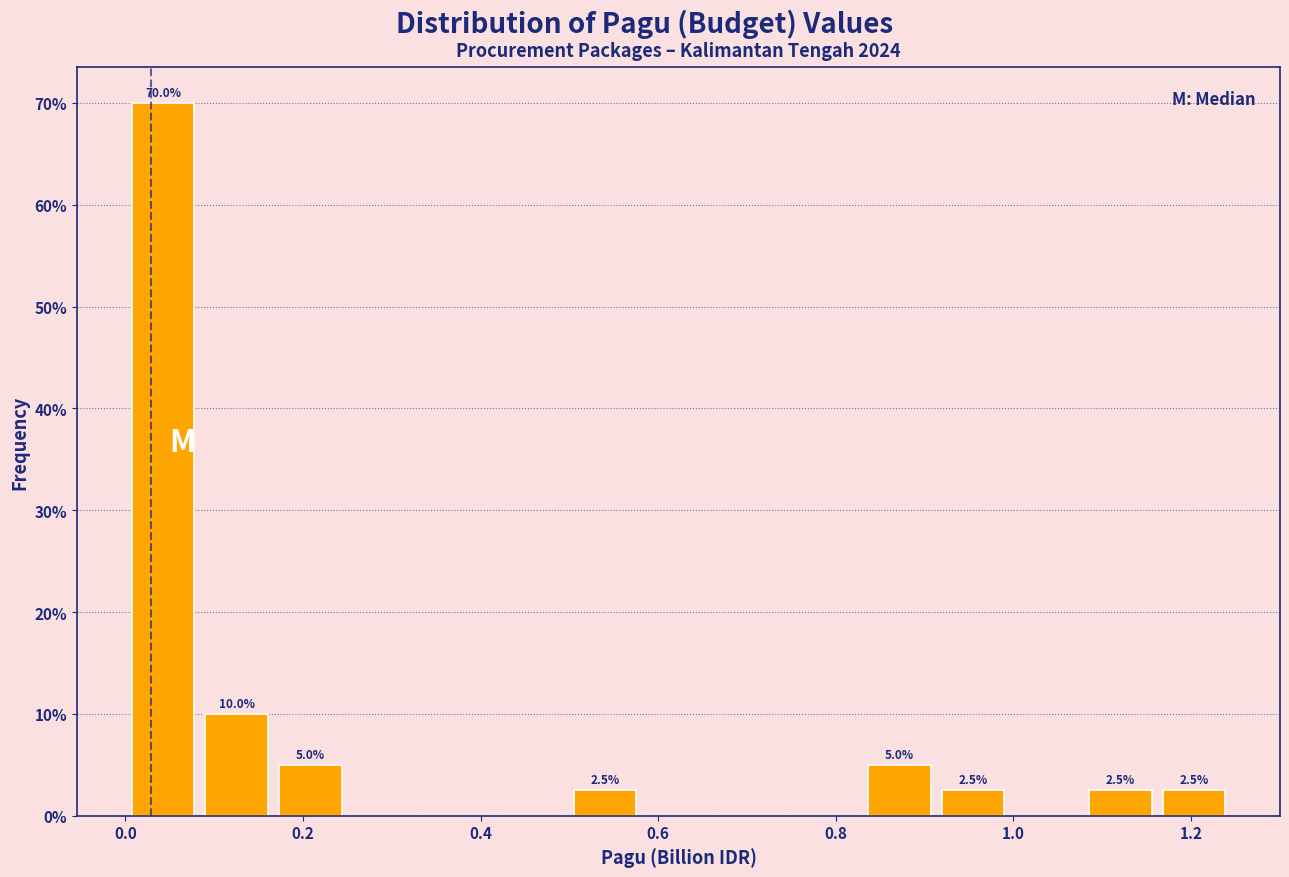

Over which range of the x-axis is the bar tallest?

0.00 to 0.08